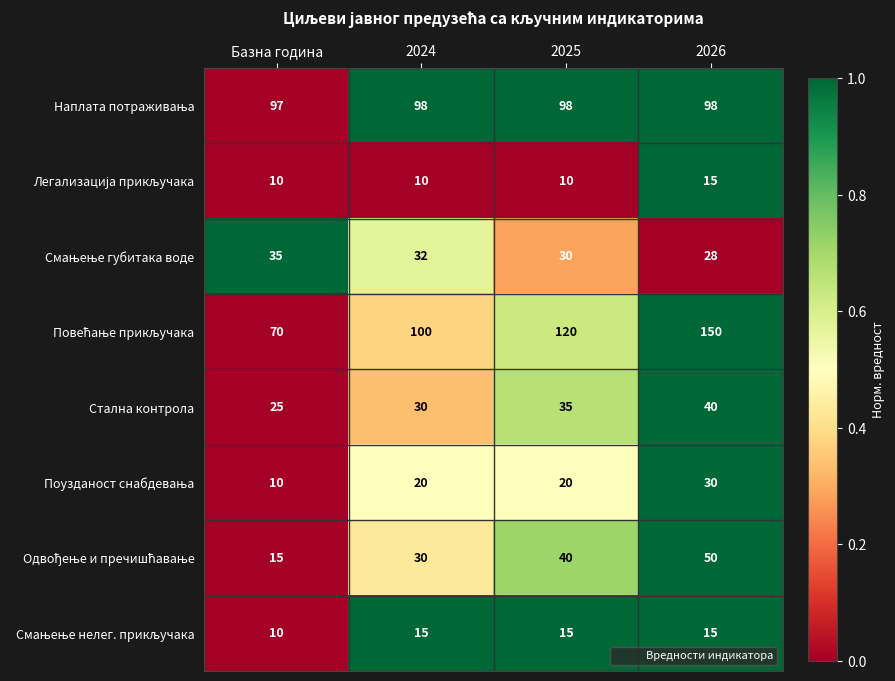

What is the total value across all series at 2026?

426